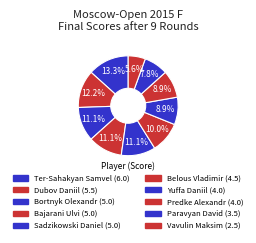

To the nearest percent, what is the average slice percentage?

10%